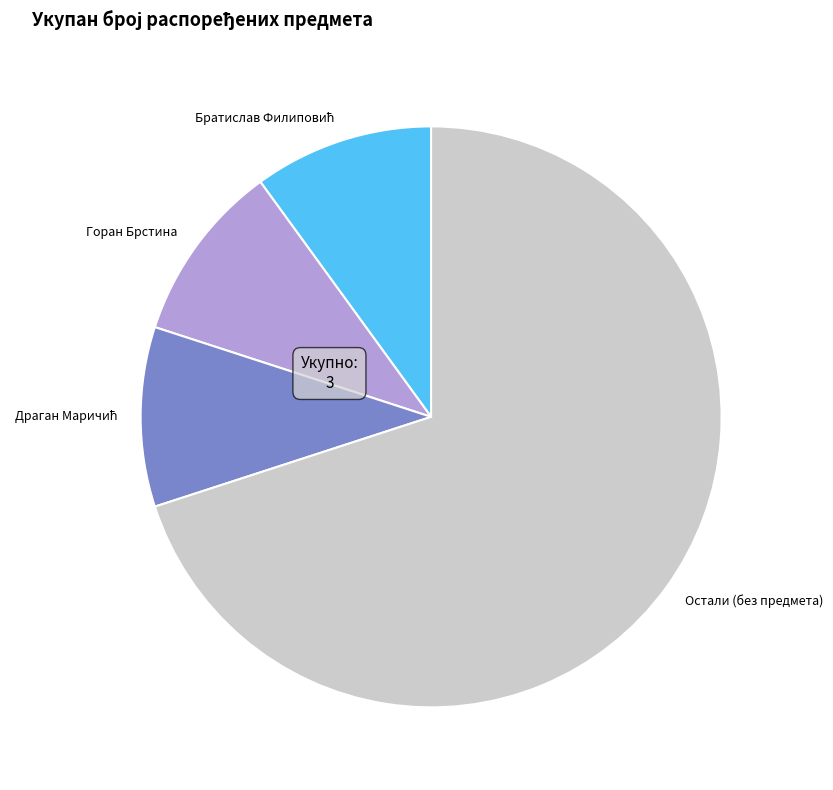

What is the majority slice?

Остали (без предмета)